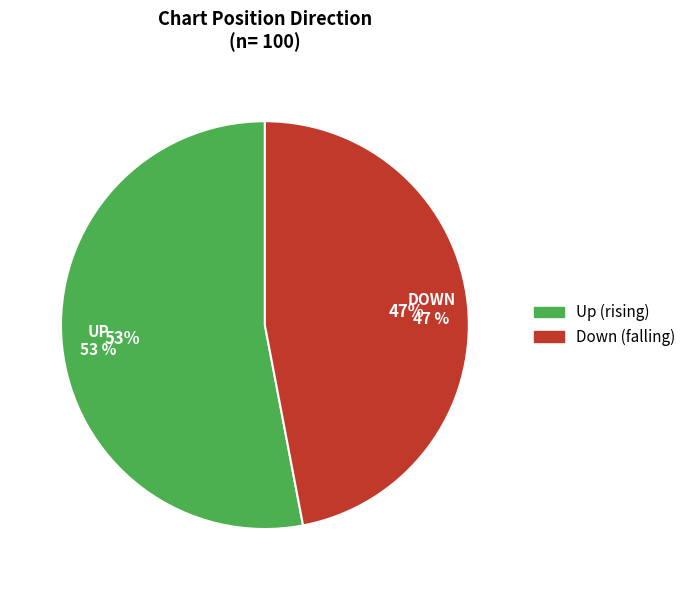

True or false: up accounts for 53% of the total.

True